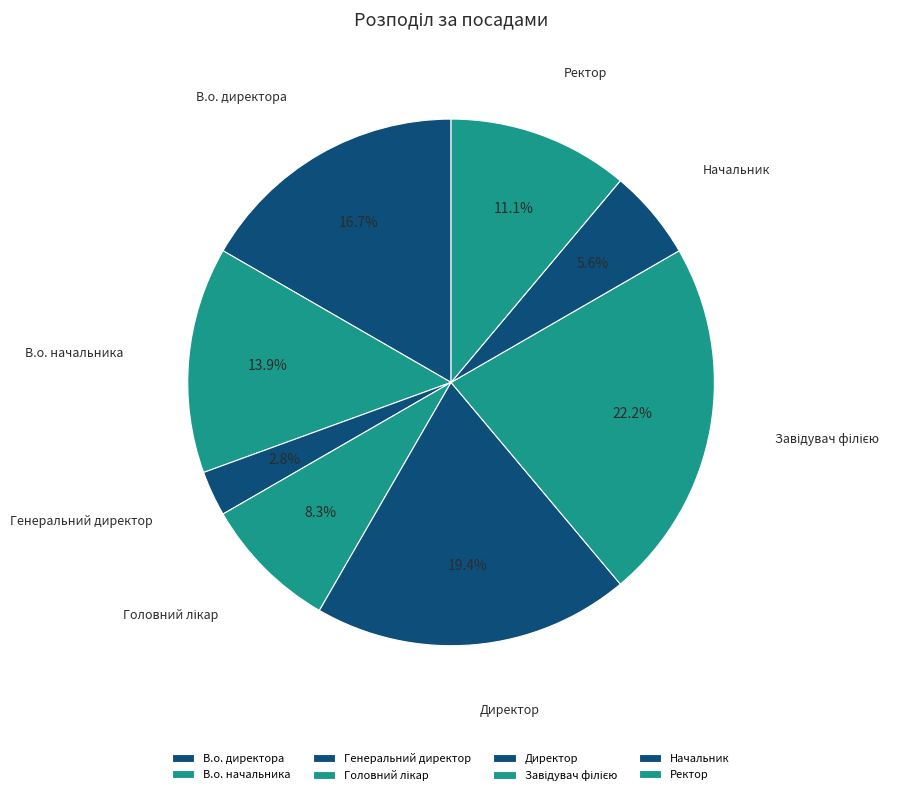

To the nearest percent, what is the difference between the largest and smallest slice percentages?

19%